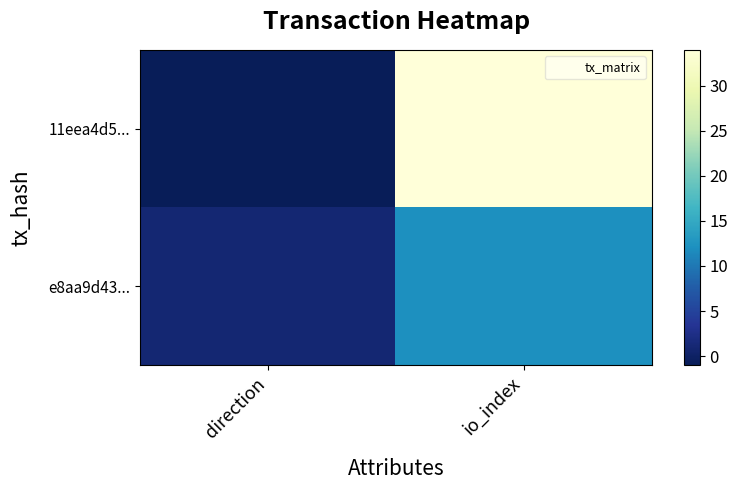

Which series changed the most between direction and io_index?

11eea4d5...